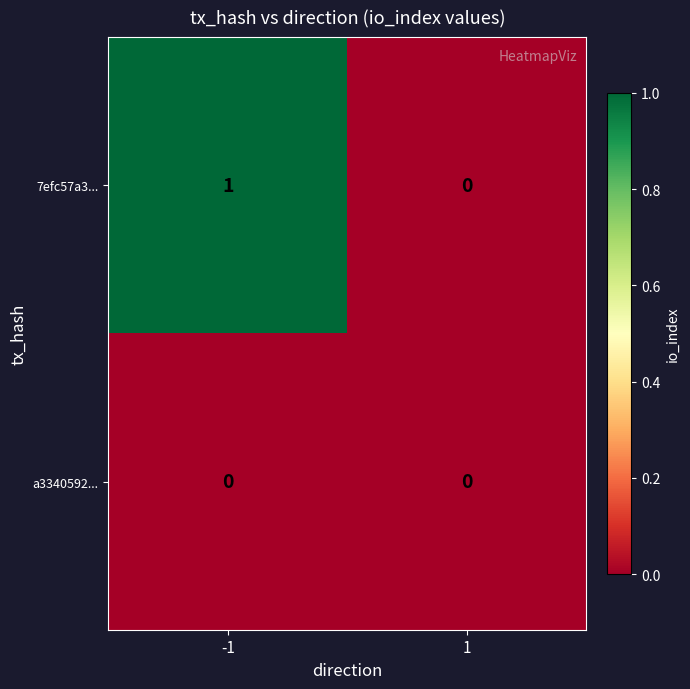

Rank the series at -1 from highest to lowest value.

7efc57a3..., a3340592...